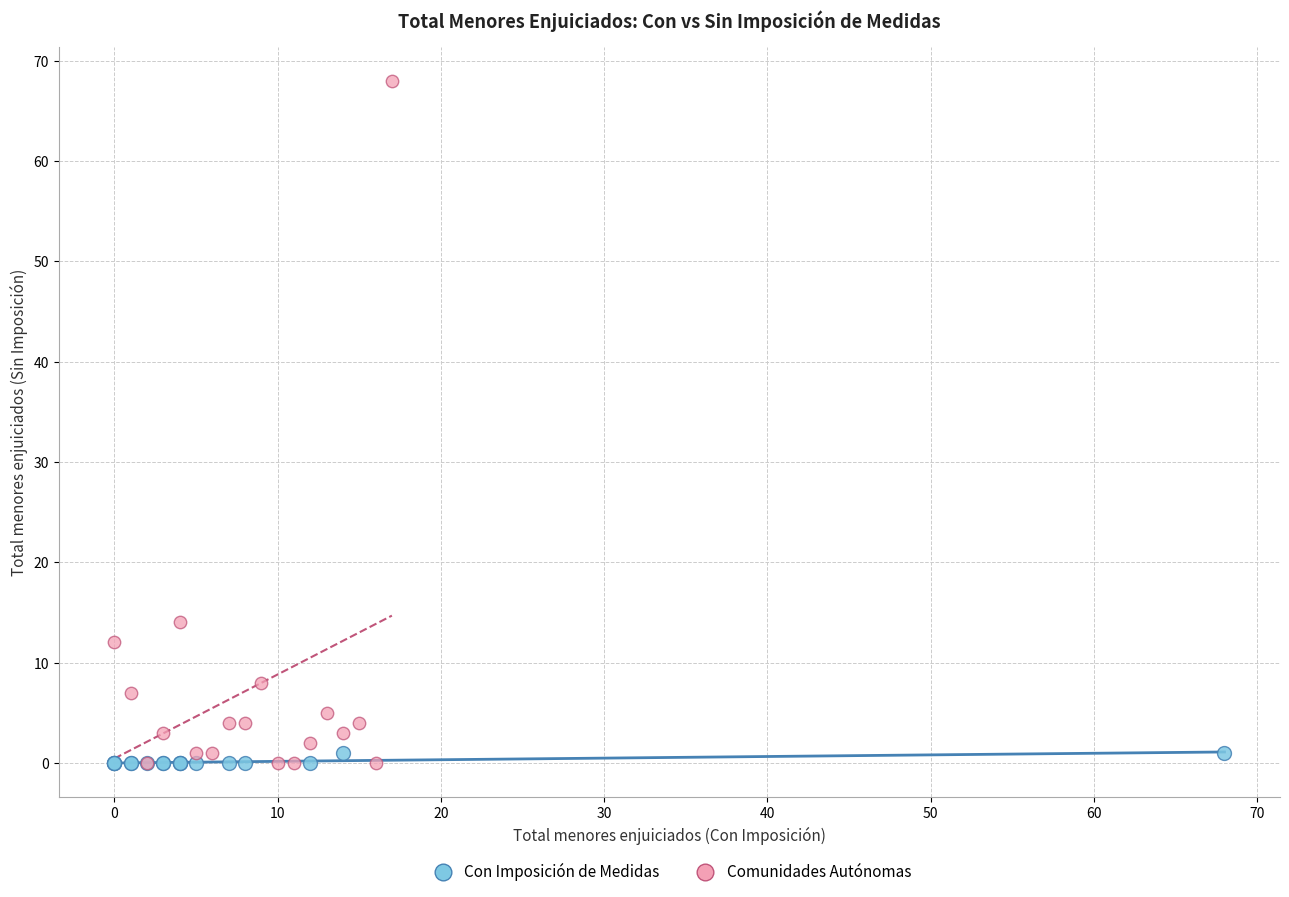

Which series has the largest Y range (max minus min)?

Comunidades Autónomas